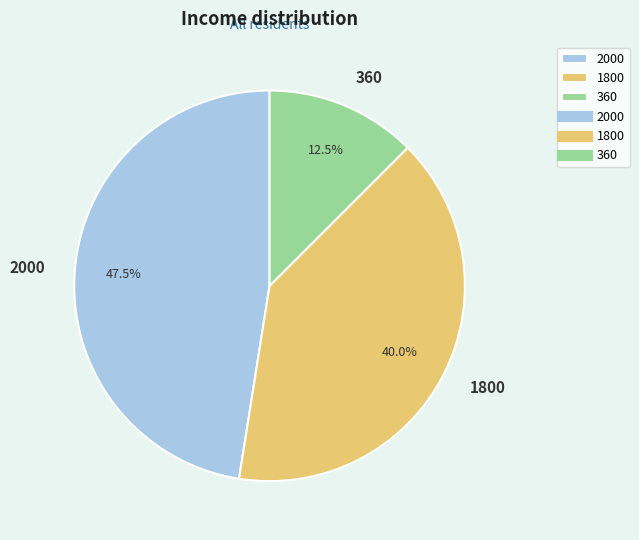

Is the sum of 1800 and 360 greater than half?

Yes